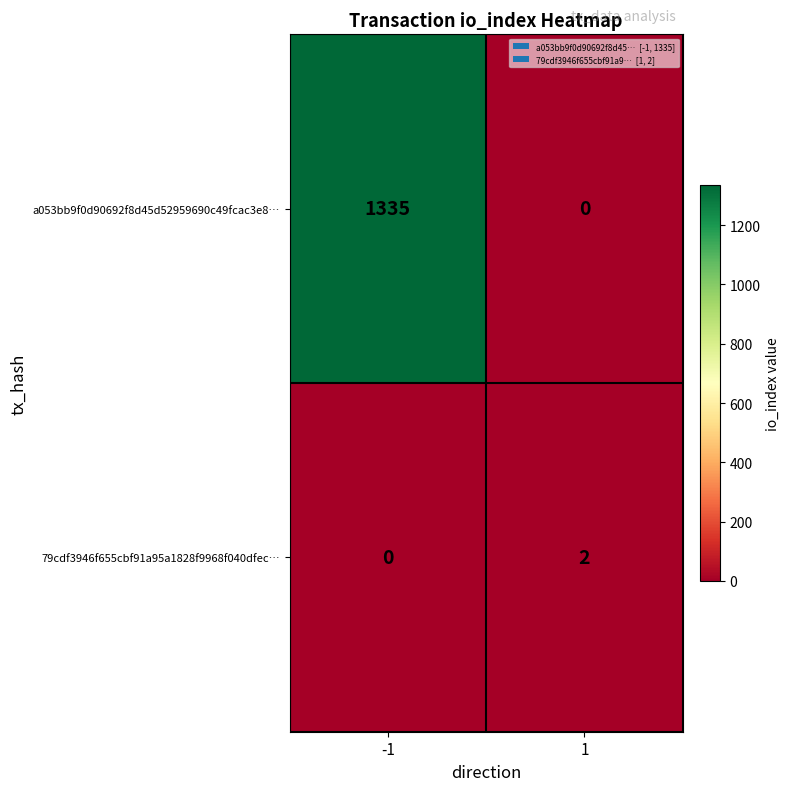

Count the number of categories in the chart.

2